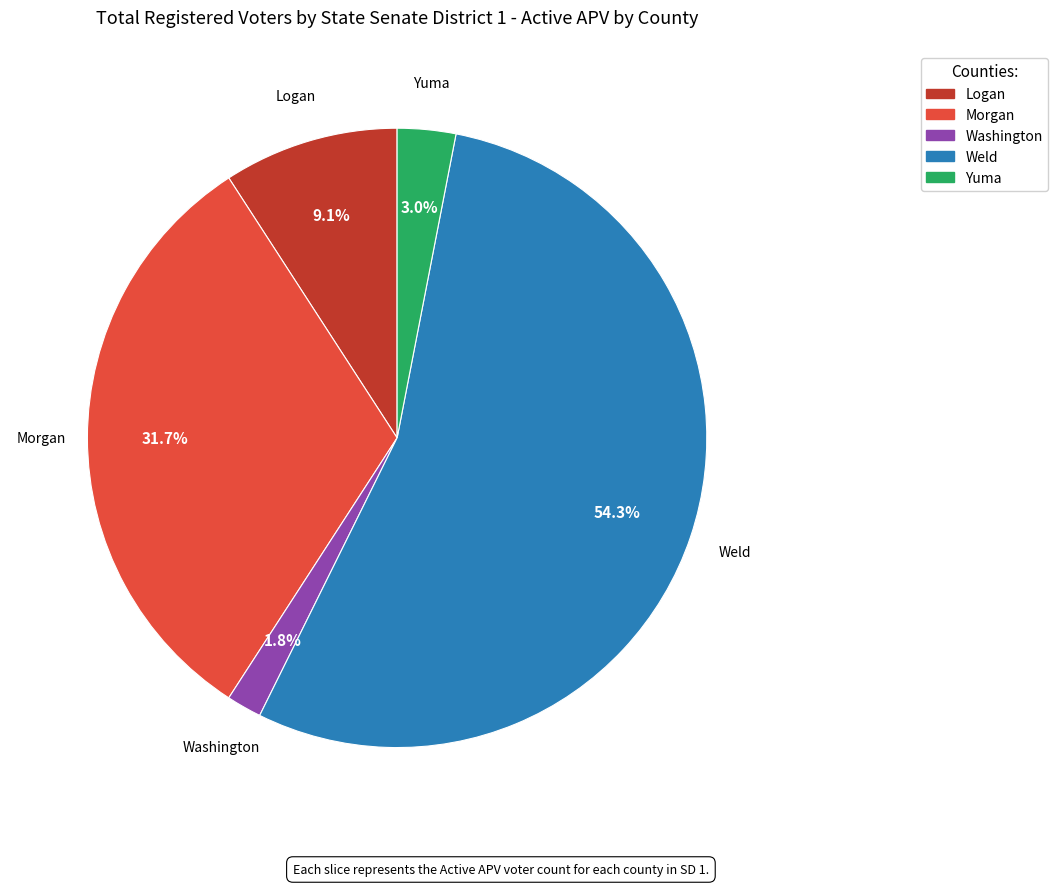

How many segments does this pie chart have?

5